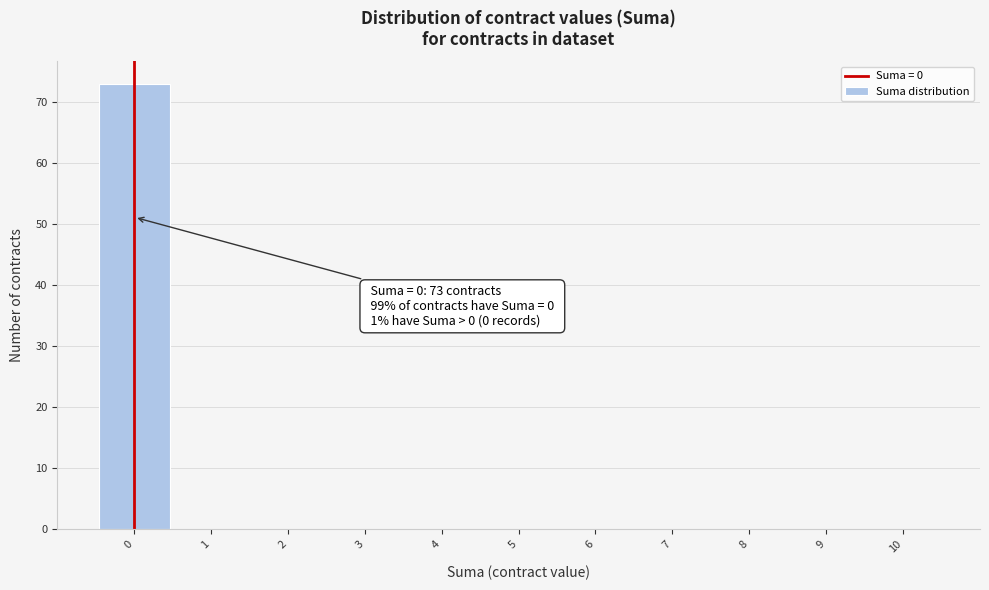

Which range on the x-axis has the tallest bar?

-0.5 to 0.5